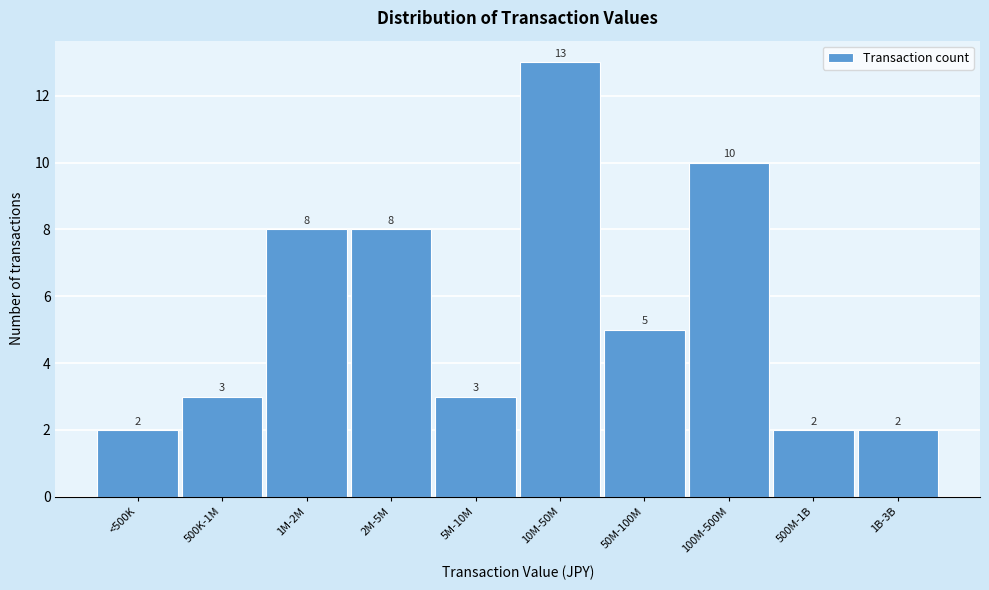

Reading left to right, list all the values displayed in this chart.

2	3	8	8	3	13	5	10	2	2